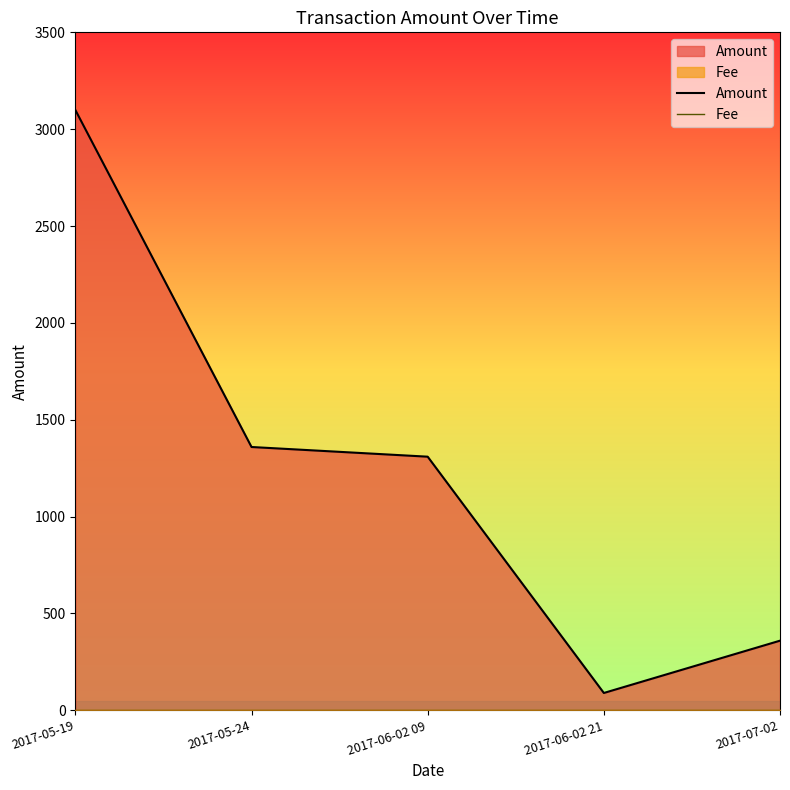

What is the greatest value displayed?

3099